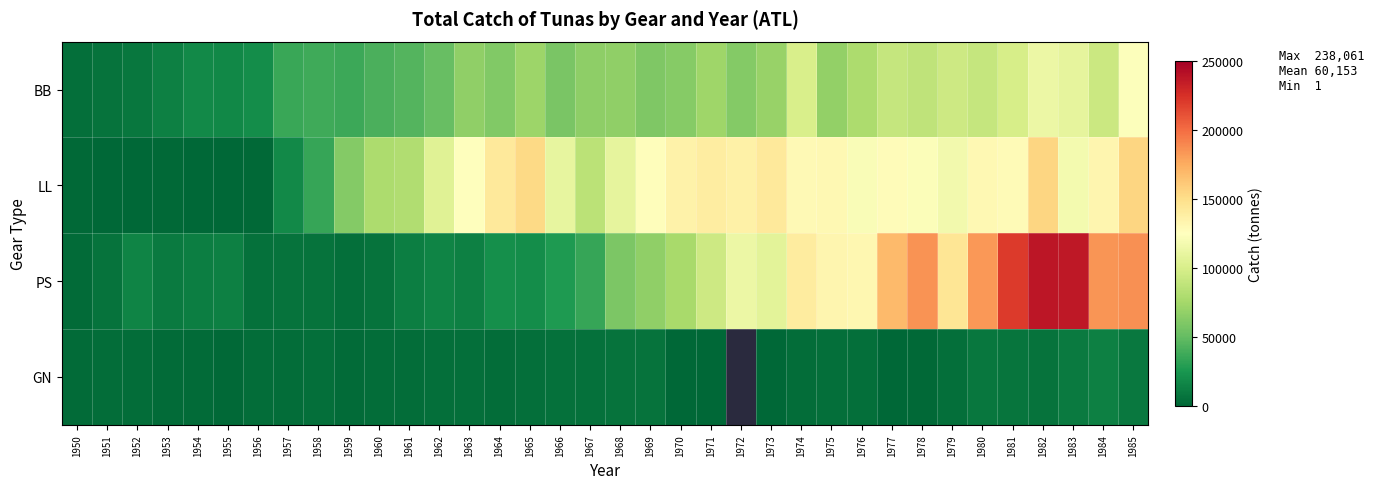

True or false: GN has a value of 1885.0 at 1978.

True